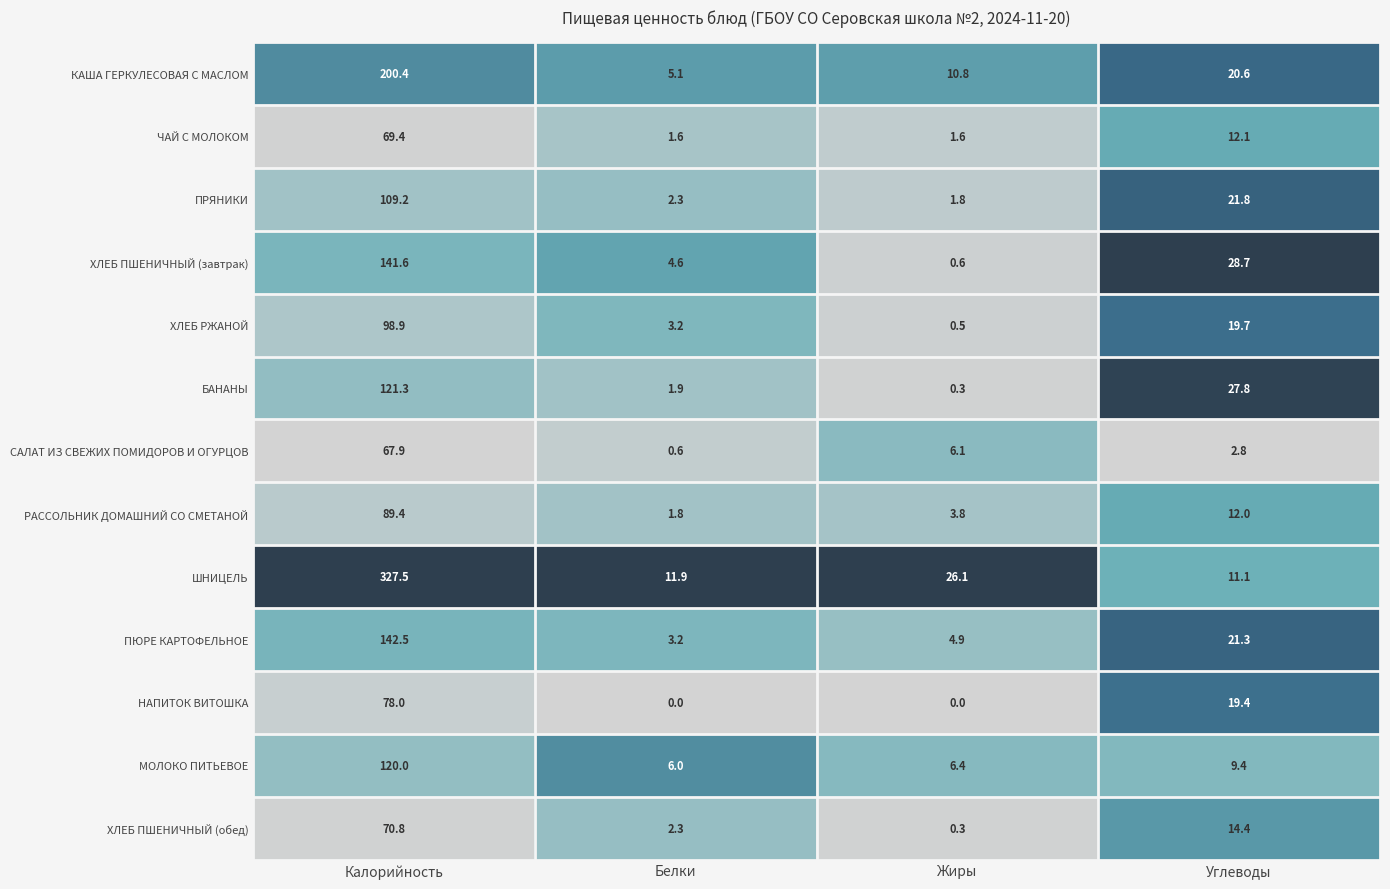

What is the difference between the maximum and minimum values in the ХЛЕБ ПШЕНИЧНЫЙ (обед) series?

70.5